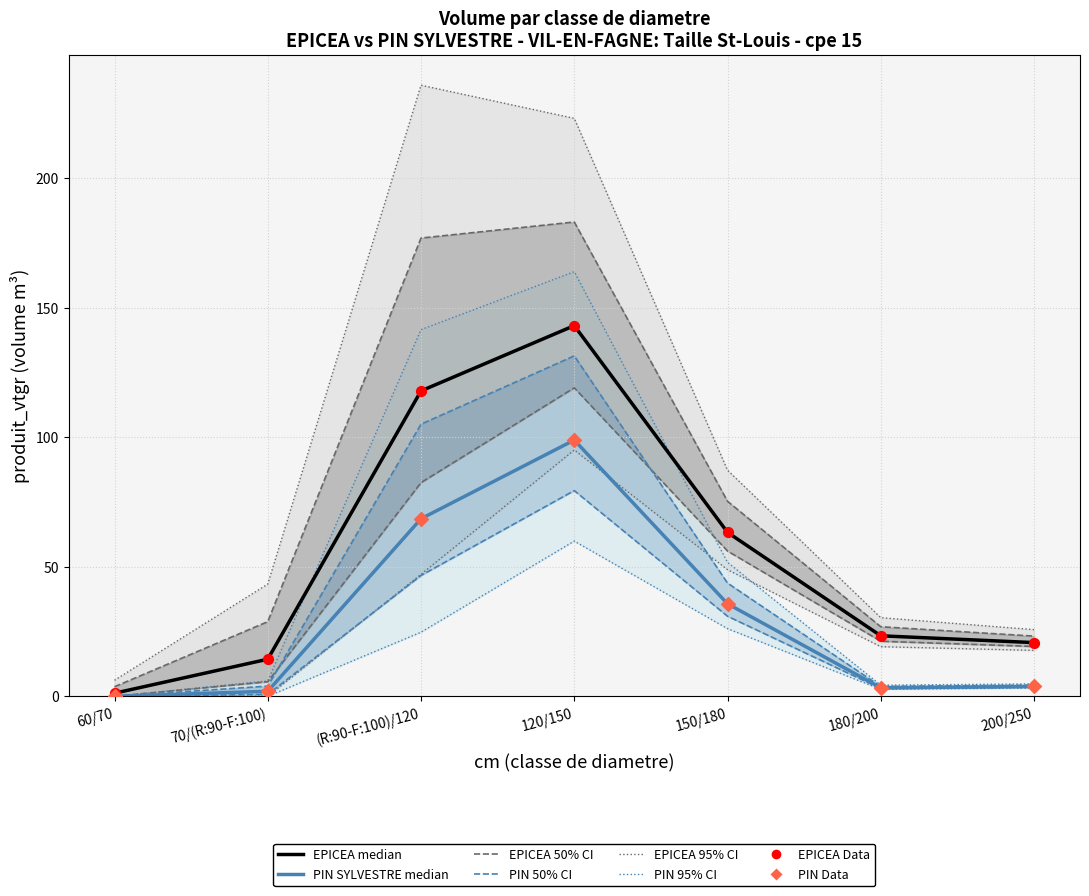

Which series contains the lowest Y value?

PIN SYLVESTRE (median)